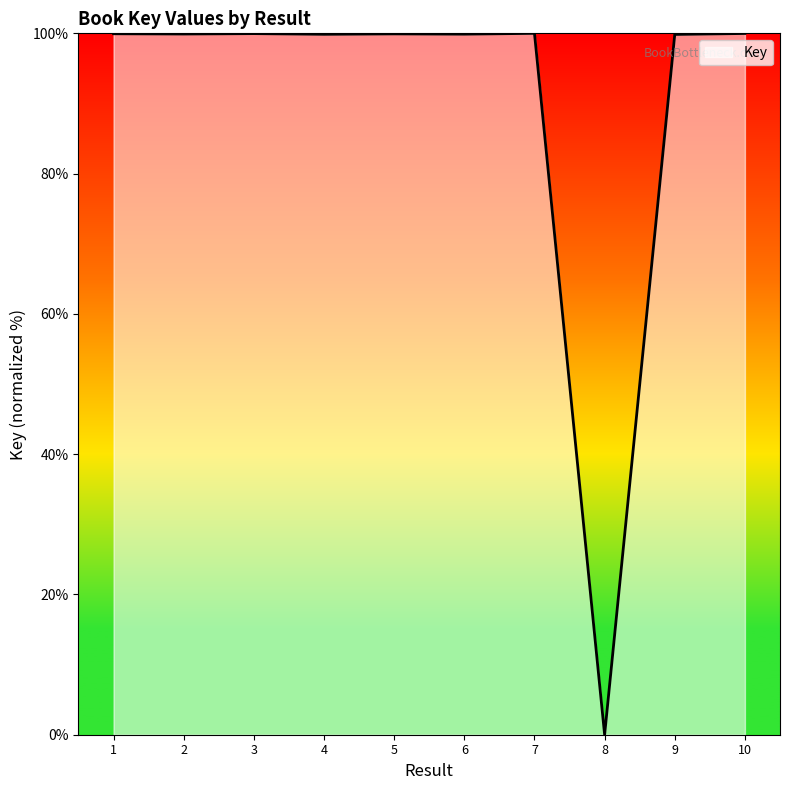

What is the greatest value displayed?

100.0